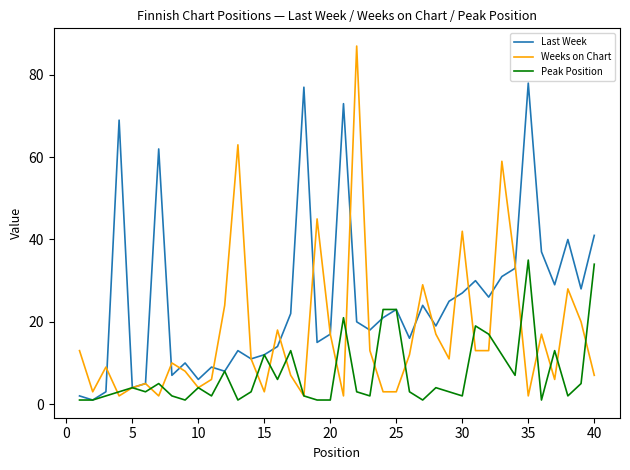

List the series in order of their peak value, highest first.

Weeks on Chart, Last Week, Peak Position